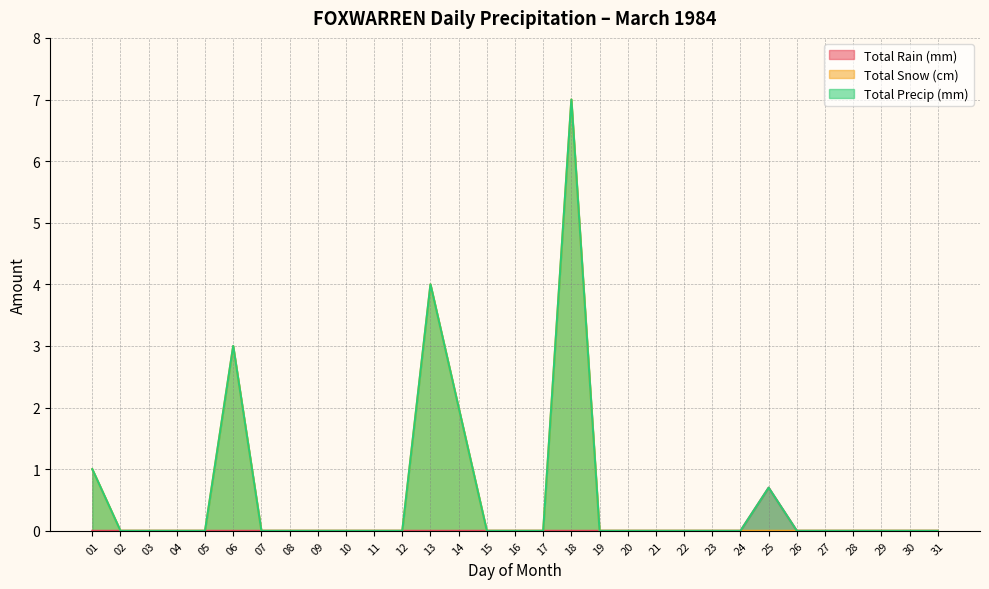

True or false: Total Precip (mm) and Total Rain (mm) cross at least once.

False